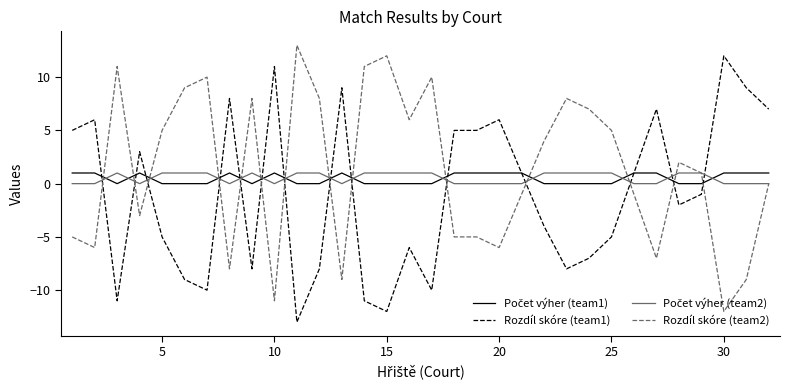

What is the maximum value shown in the chart?

13